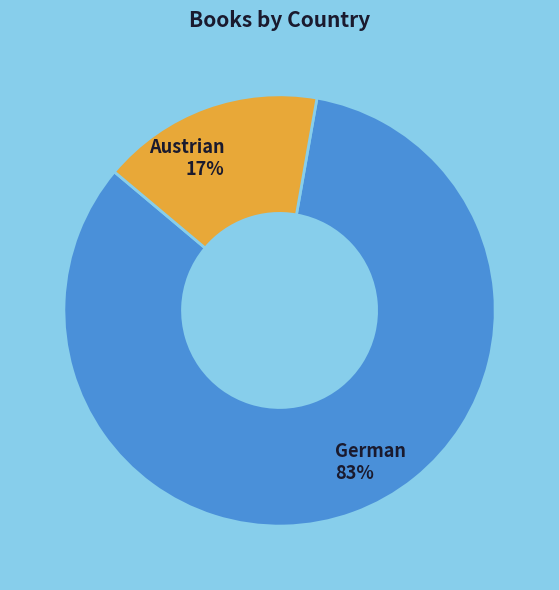

To the nearest percent, what is the average slice percentage?

50%